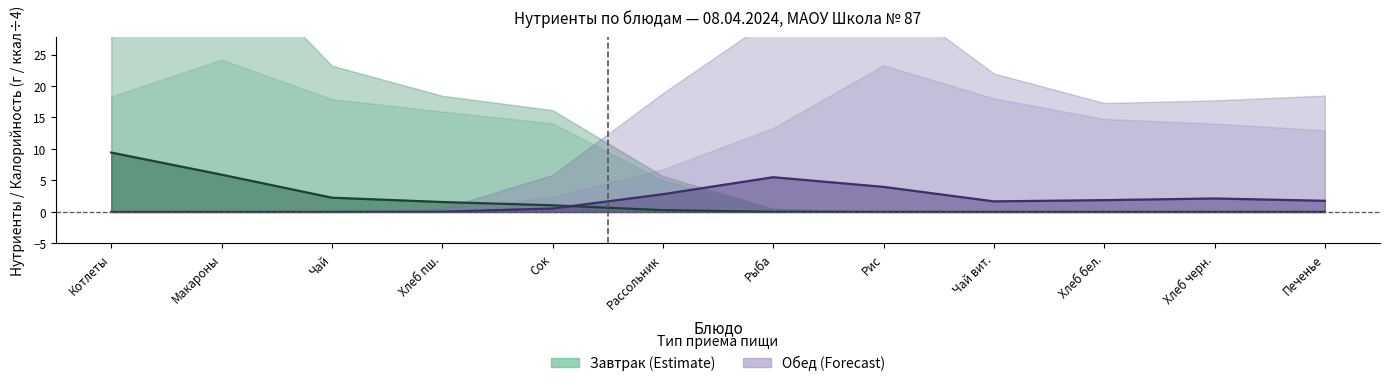

List the labels in order of Завтрак центр value, largest first.

Котлеты, Макароны, Чай, Хлеб пш., Сок, Рассольник, Рыба, Рис, Чай вит., Хлеб бел., Хлеб черн., Печенье